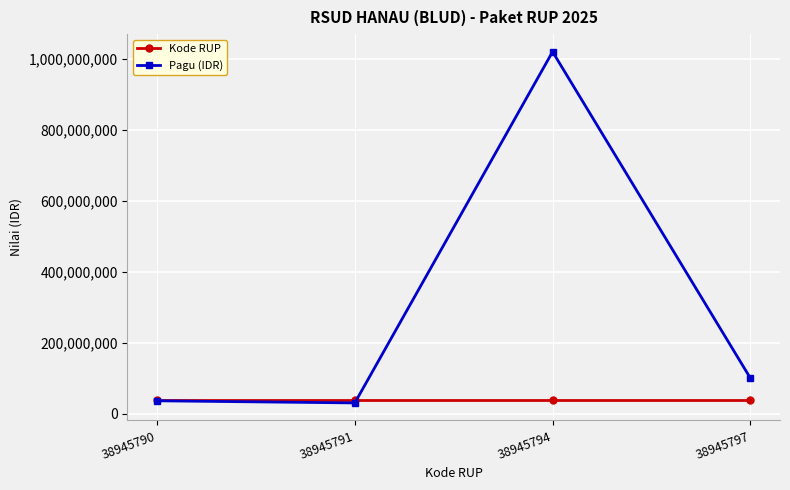

Which series has the largest total across all categories?

Pagu (IDR)